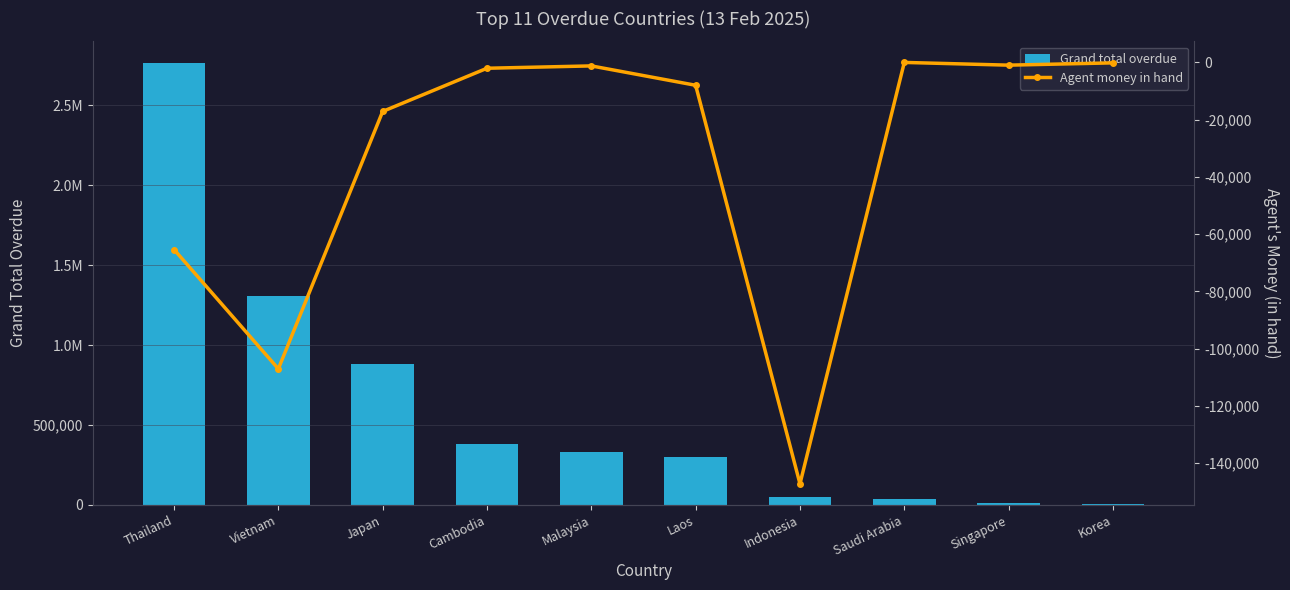

Where is Grand total overdue nearest to the value 1384395?

Vietnam